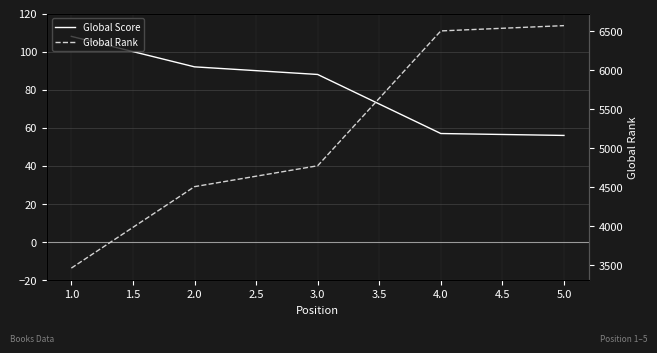

What is the average value of the Global Rank series?

5164